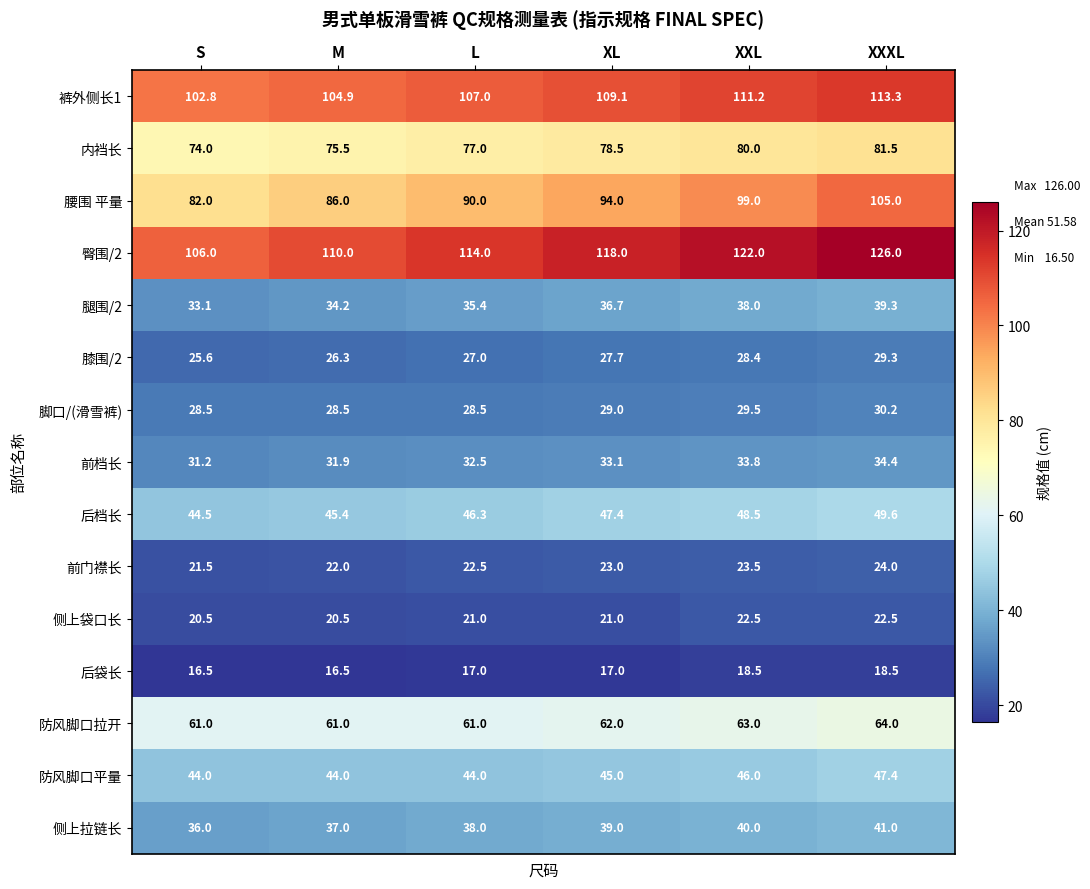

What is the spread (max minus min) of values at M?

93.5